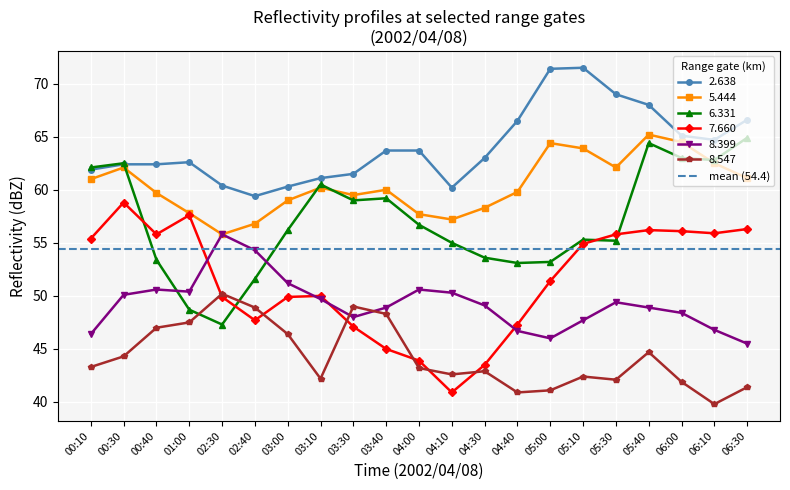

How many interior local valleys does the 8.547 series have?

5